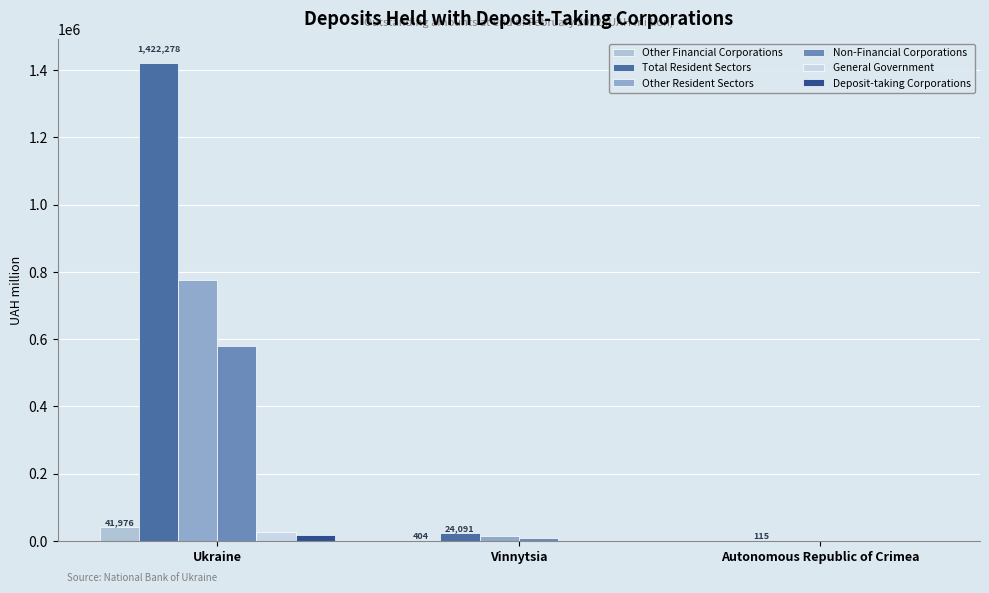

The value of General Government at Autonomous Republic of Crimea is 0.0. True or false?

True